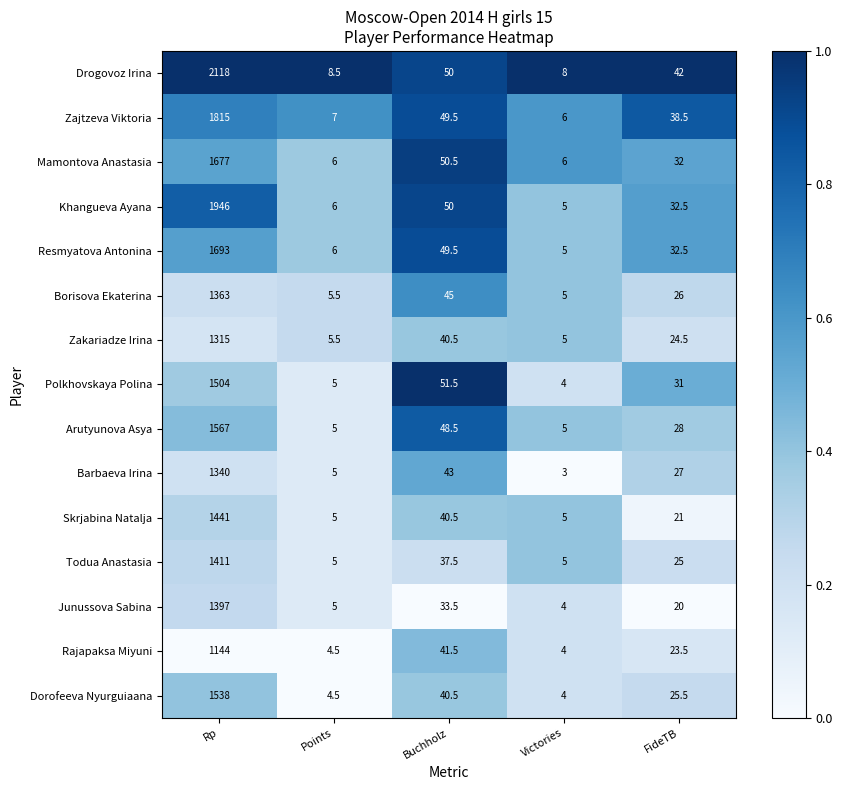

Which series changed the most between Rp and Points?

Drogovoz Irina